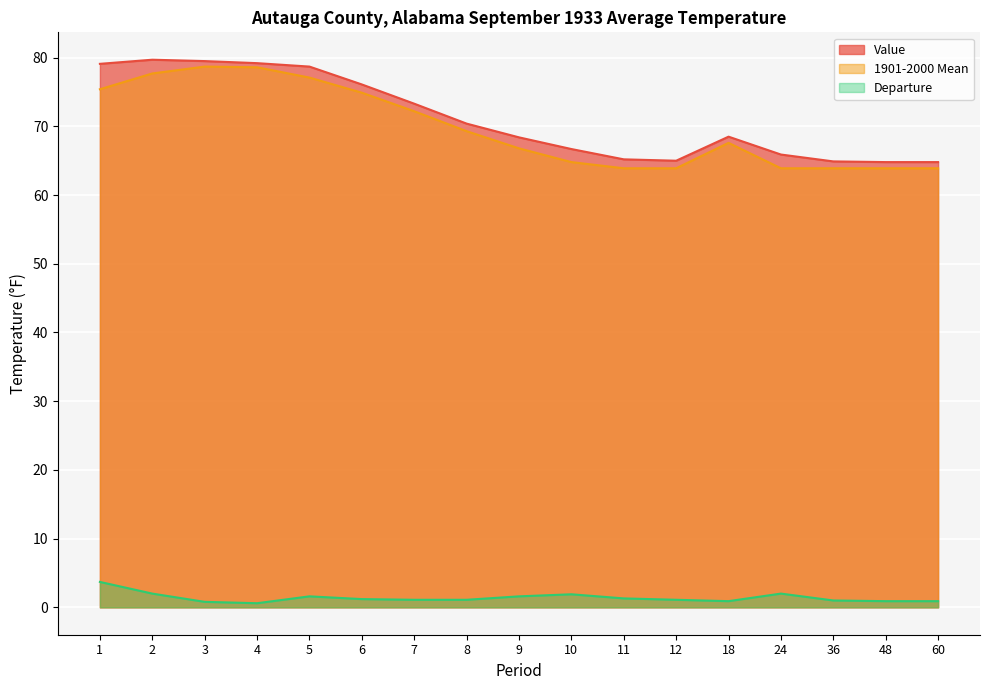

What is the value of the Value point at the 17th from the left?

64.8